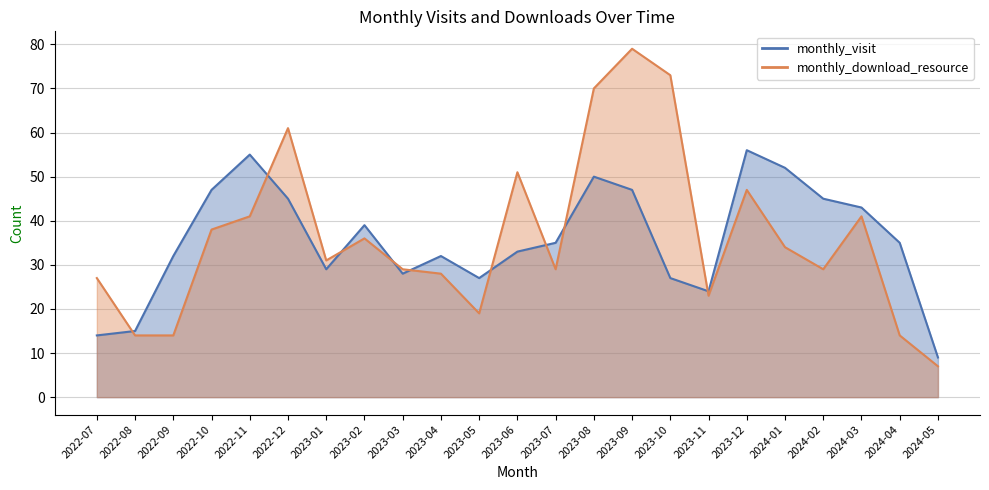

What is the smallest value displayed?

7